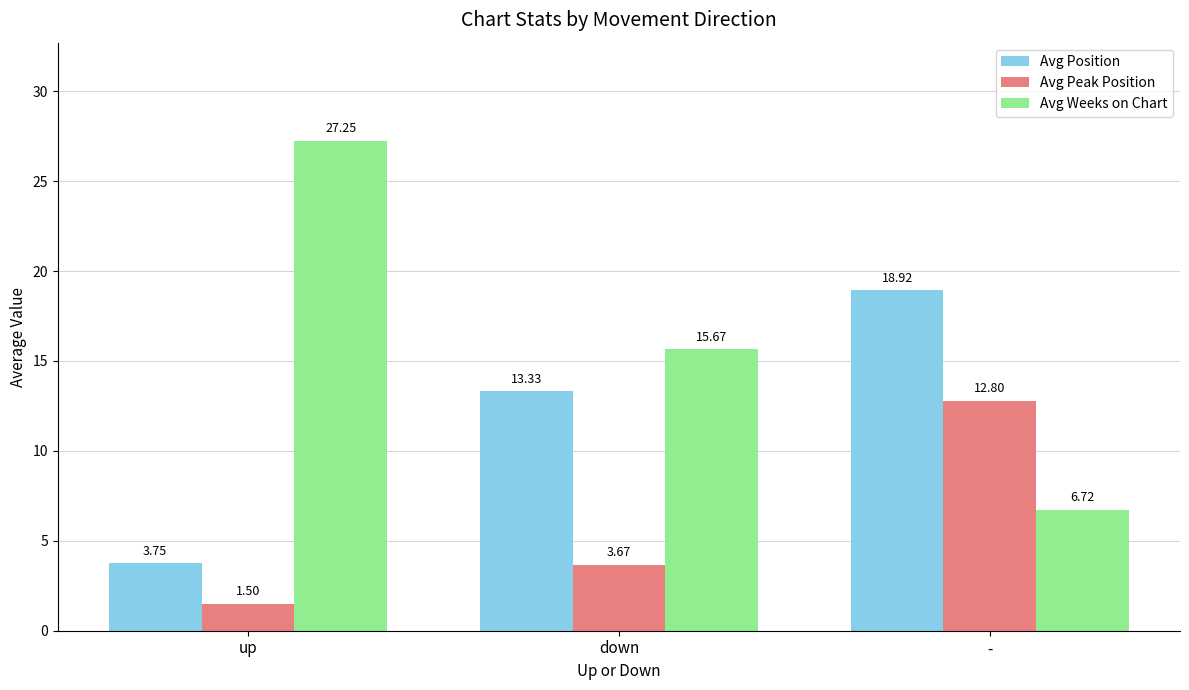

What is the total value across all series at -?

38.4